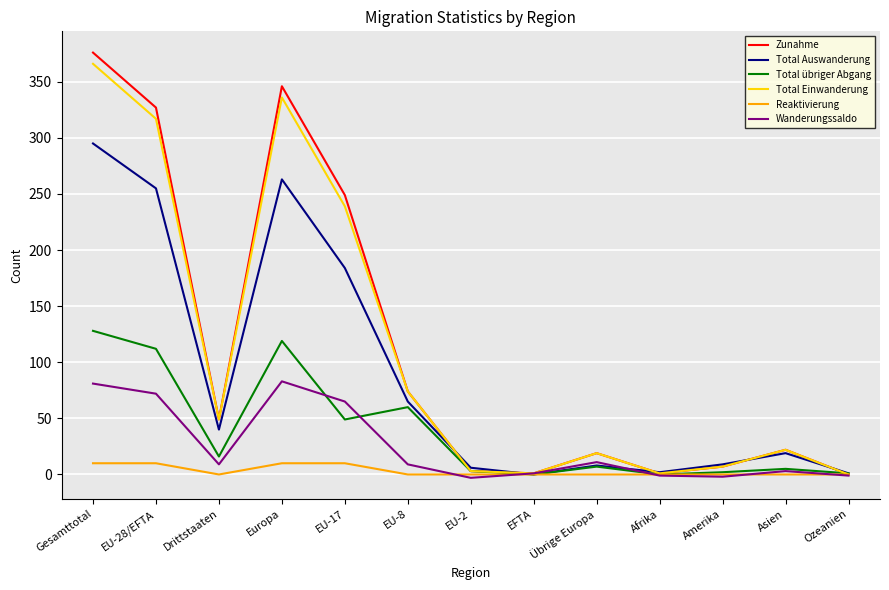

At which label does Total Einwanderung first exceed 22?

Gesamttotal